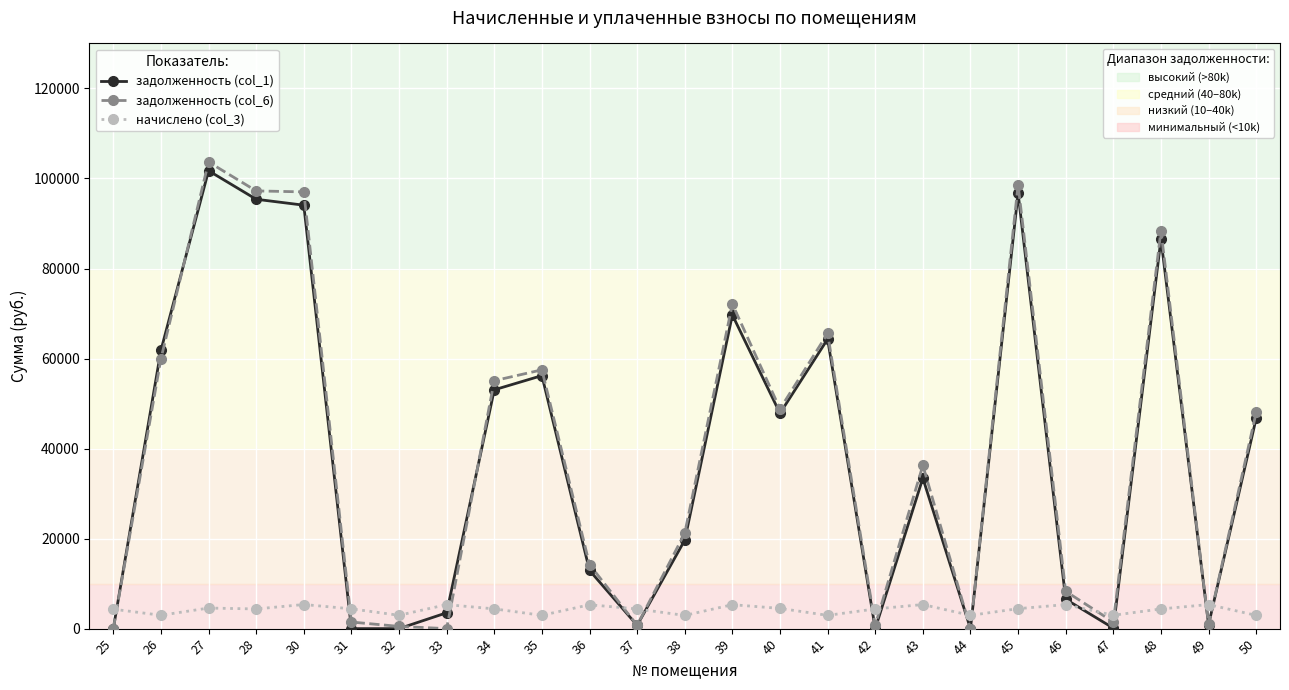

What is the greatest value displayed?

103666.1